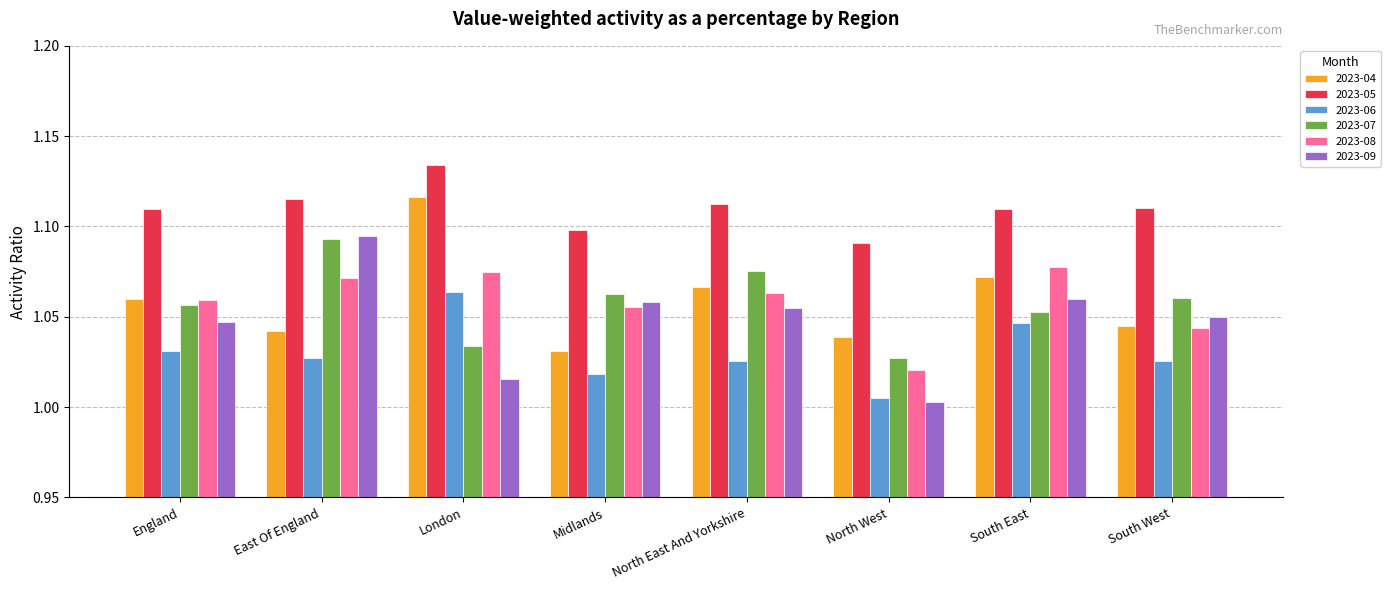

What position from the left is South East?

7